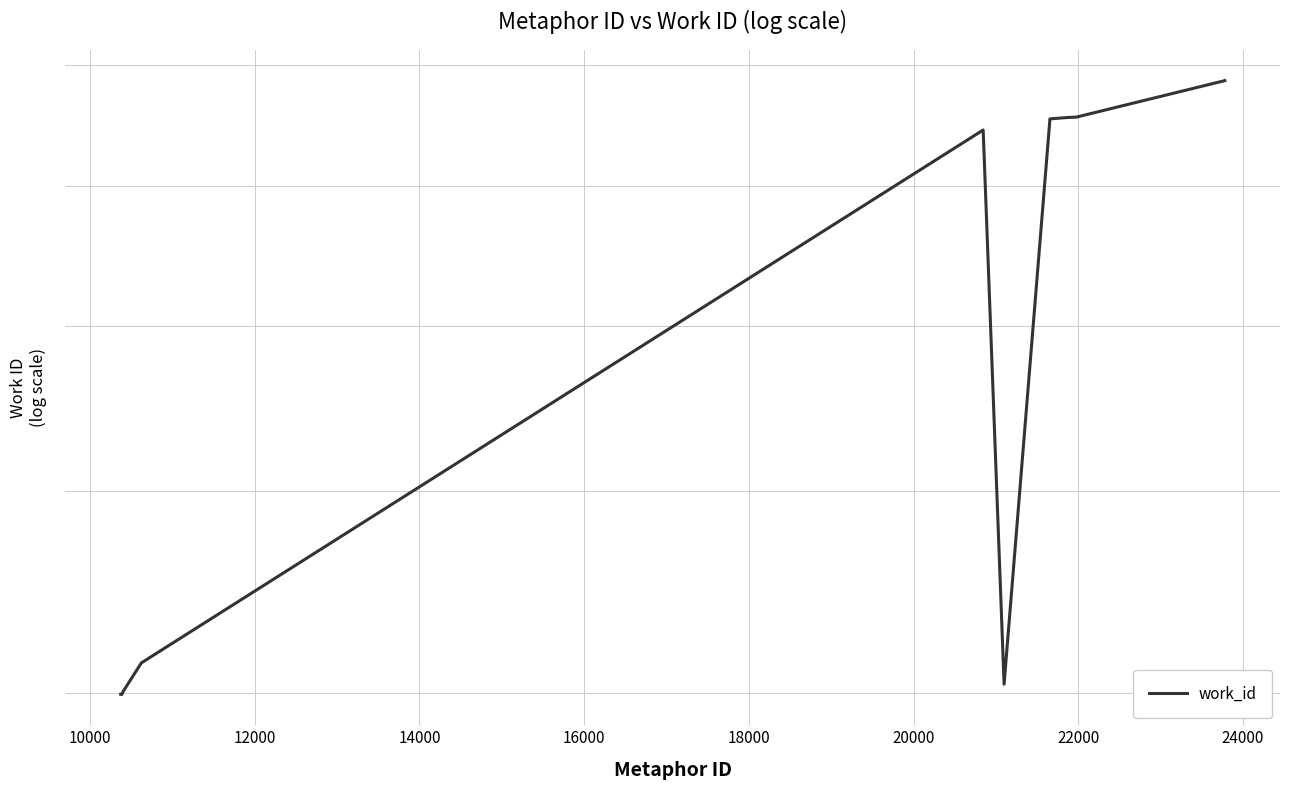

Count the number of data series in this chart.

1